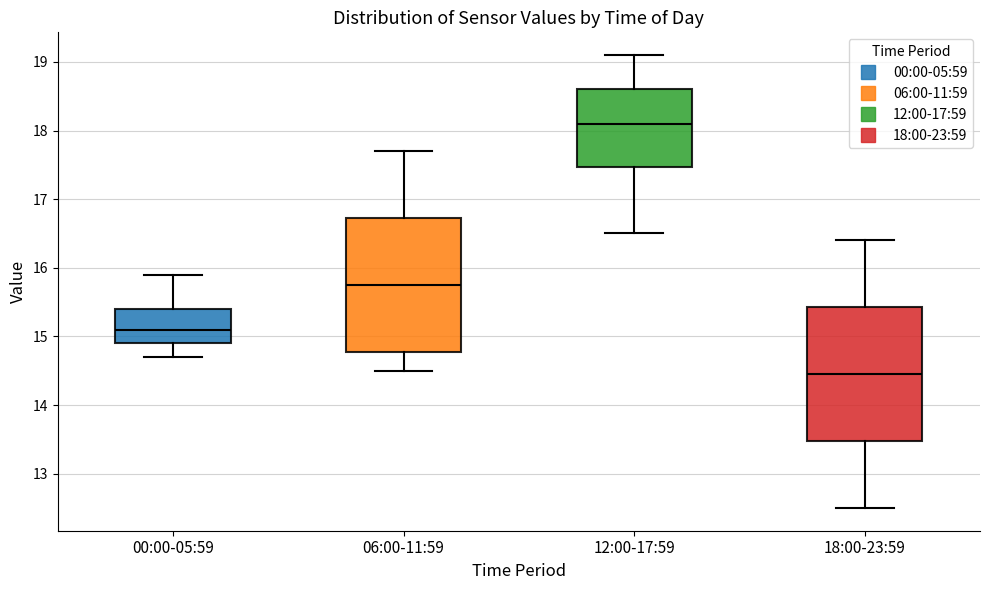

Which box has the lowest median line?

18:00-23:59